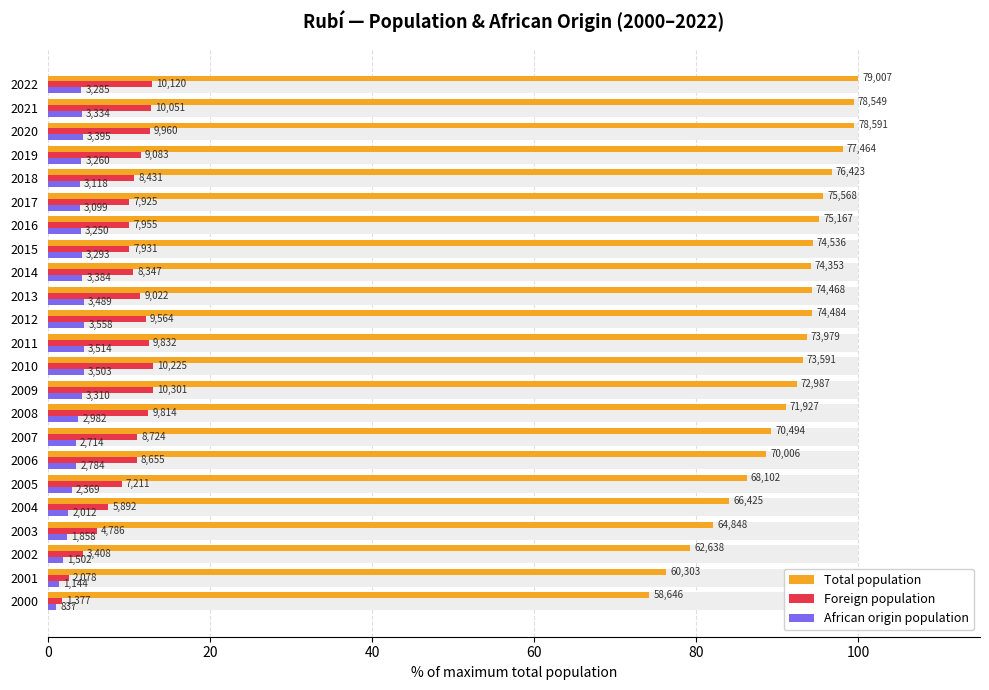

How many bars are there in each group?

3